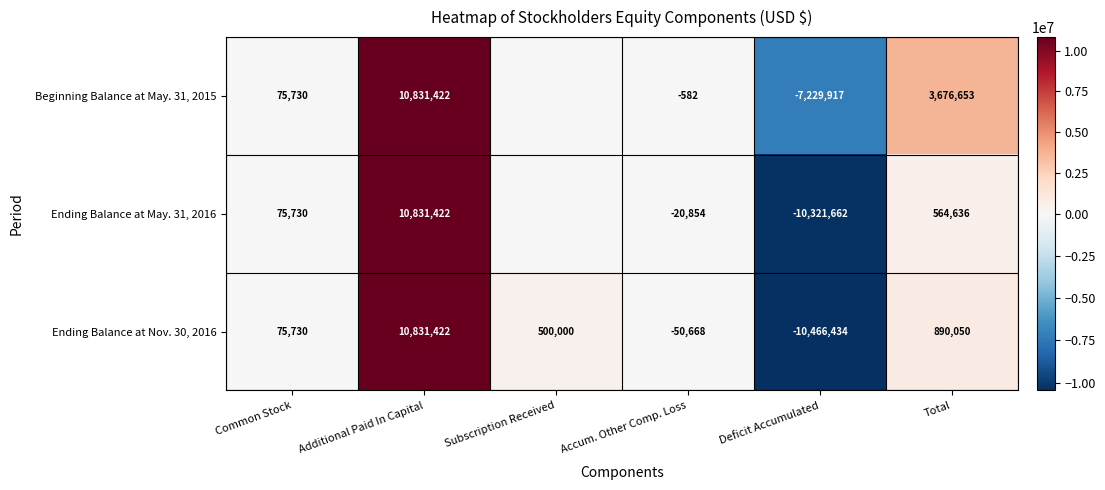

The Ending Balance at Nov. 30, 2016 series shows -18367868 at Deficit Accumulated. True or false?

False